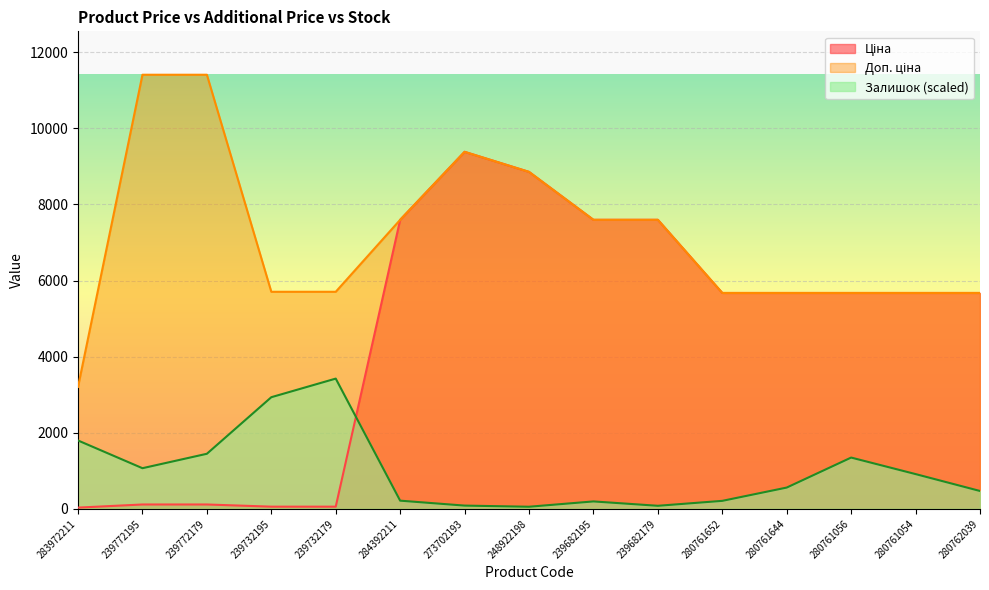

Reading right to left, list all the values displayed in this chart.

Ціна: 5673.8	5673.8	5673.8	5673.8	5673.8	7596.5	7596.5	8856.7	9384.0	7596.5	57.0	57.0	114.1	114.1	32.0
Доп. ціна: 5673.8	5673.8	5673.8	5673.8	5673.8	7596.5	7596.5	8856.7	9384.0	7596.5	5705.0	5705.0	11410.0	11410.0	3205.0
Залишок: 469.0	913.1	1347.2	558.9	209.6	79.8	194.6	54.9	84.8	214.6	3423.0	2934.0	1447.0	1067.8	1796.3